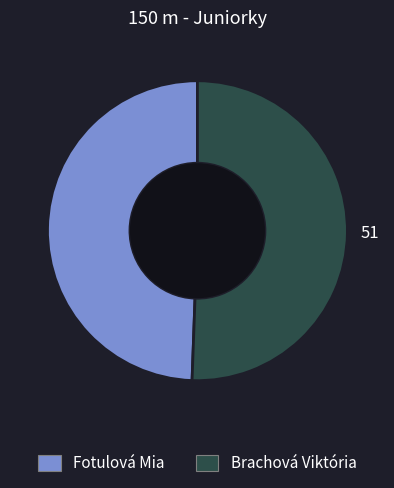

Between Brachová Viktória and Fotulová Mia, which is larger?

Brachová Viktória